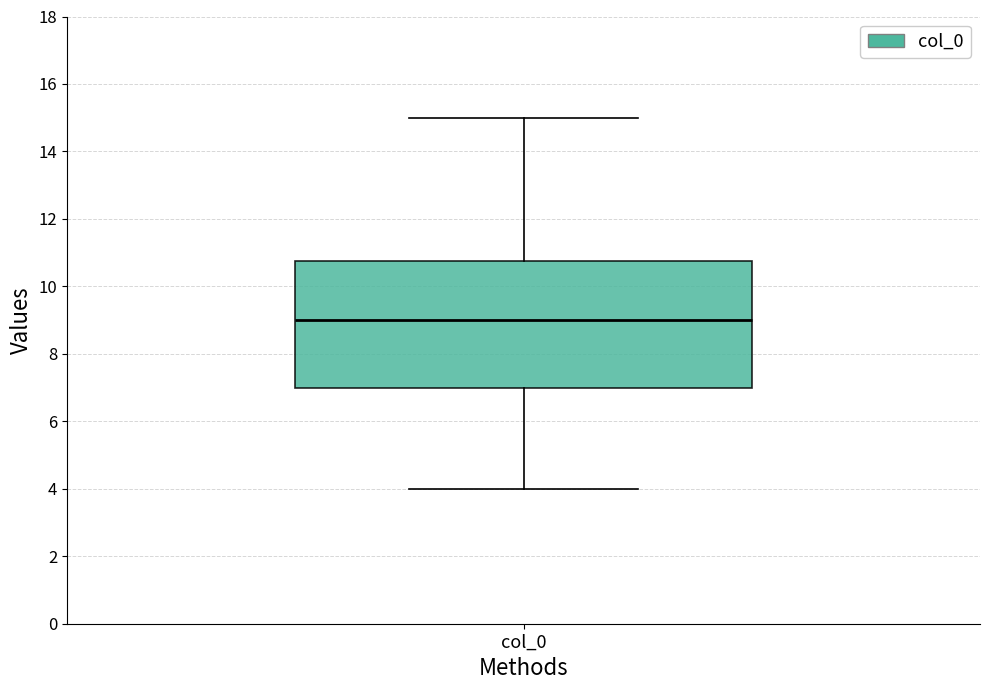

Read this box plot against the y-axis: the position of the median line, the range covered by the box, and the ends of both whiskers. The values are not printed on the chart, so give them approximately, as read against the axis.

median 9.0, box 7.0 to 10.8, whiskers 4.0 to 15.0